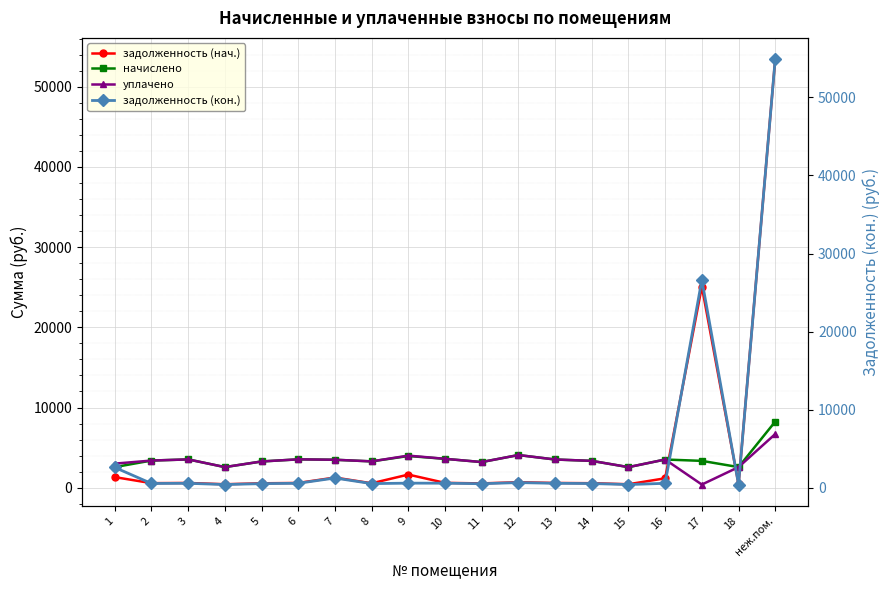

How many times do задолженность (кон.) and начислено cross each other?

4